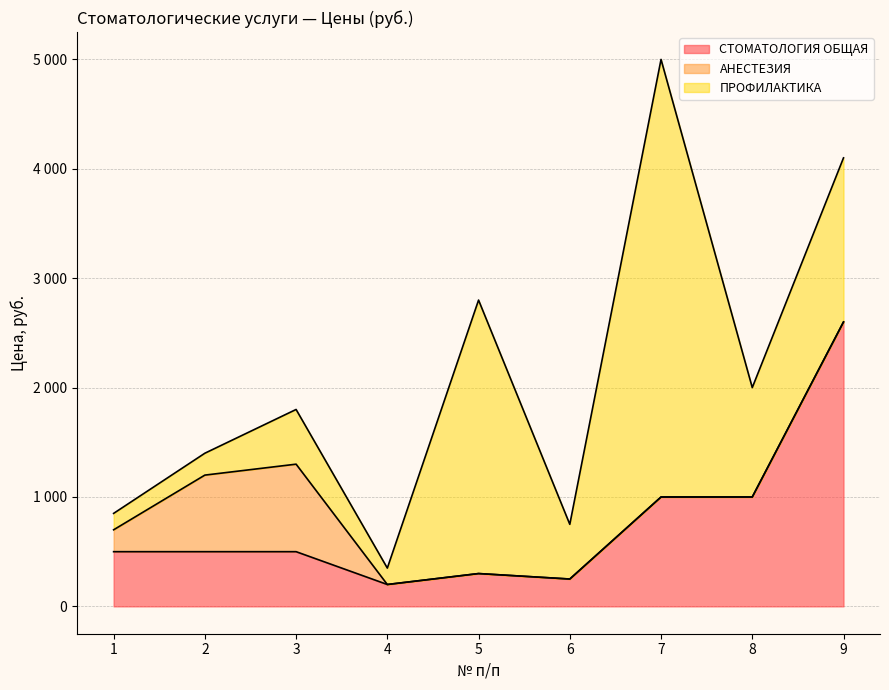

Rank the categories by СТОМАТОЛОГИЯ ОБЩАЯ value from highest to lowest.

9, 7, 8, 1, 2, 3, 5, 6, 4